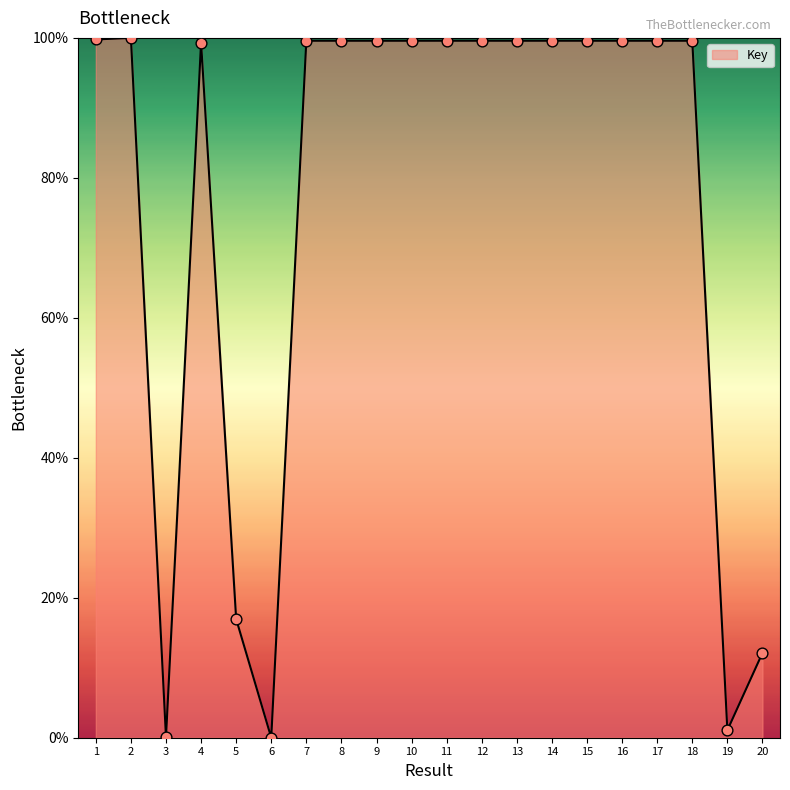

What is the change in value from 2 to 20?

-87.9